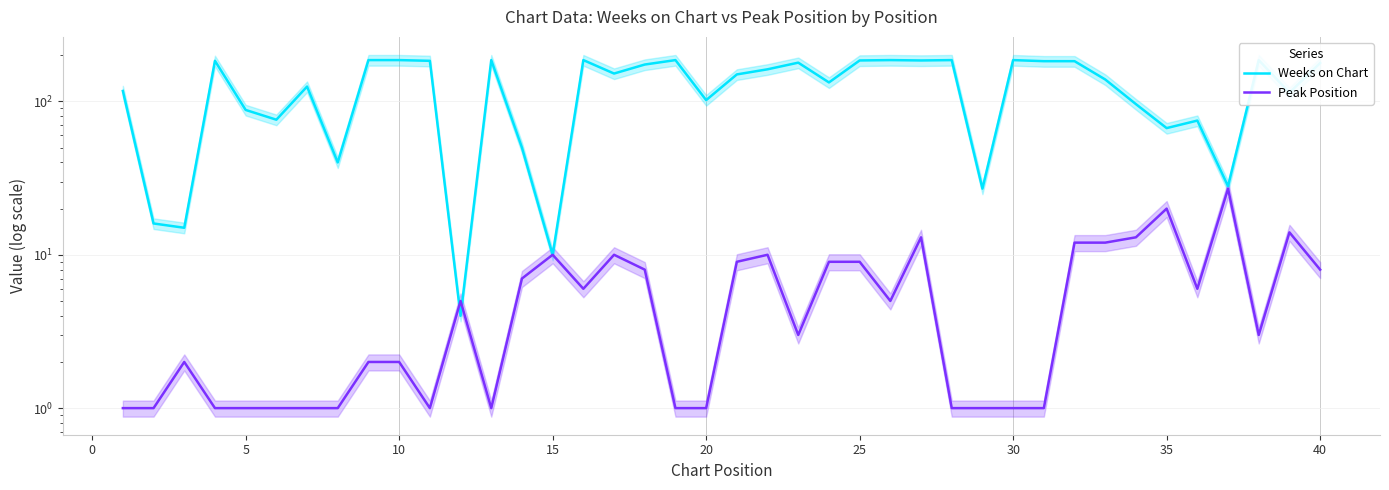

What is the minimum value for Weeks on Chart?

4